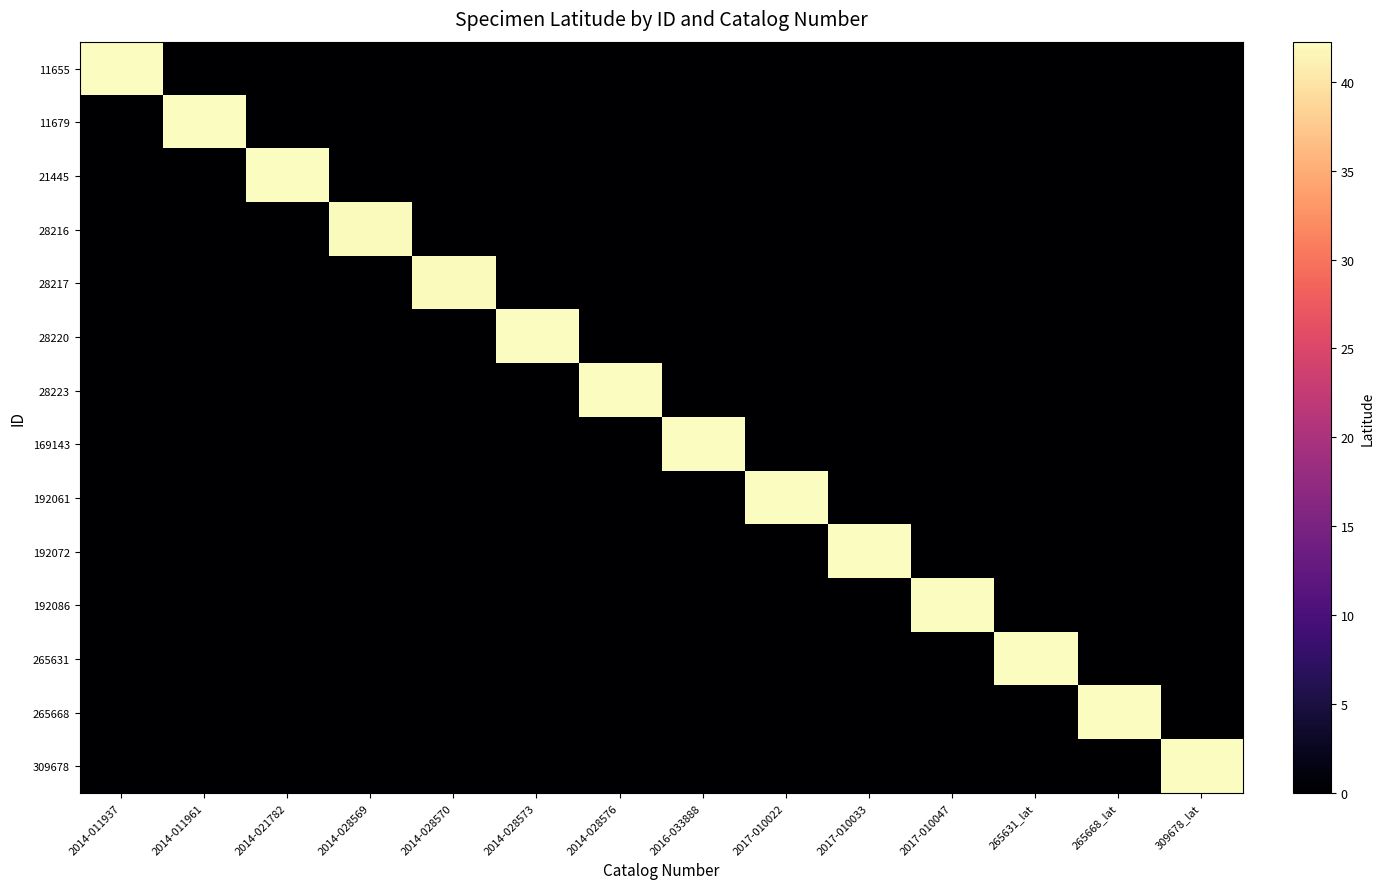

Rank the series at 2017-010033 from highest to lowest value.

192072, 11655, 11679, 21445, 28216, 28217, 28220, 28223, 169143, 192061, 192086, 265631, 265668, 309678